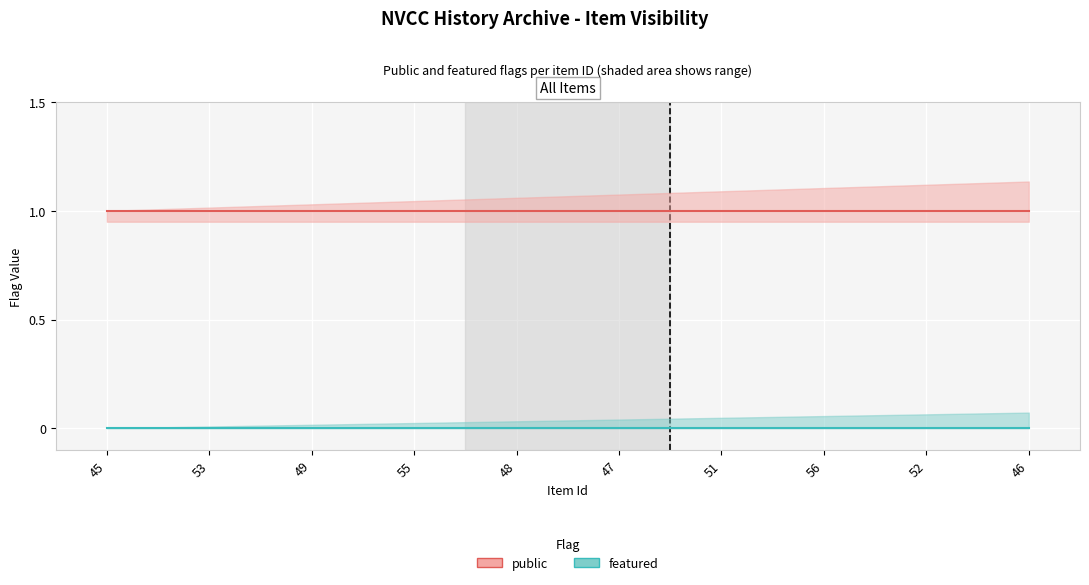

Rank the series by their maximum value, from lowest to highest.

featured, public